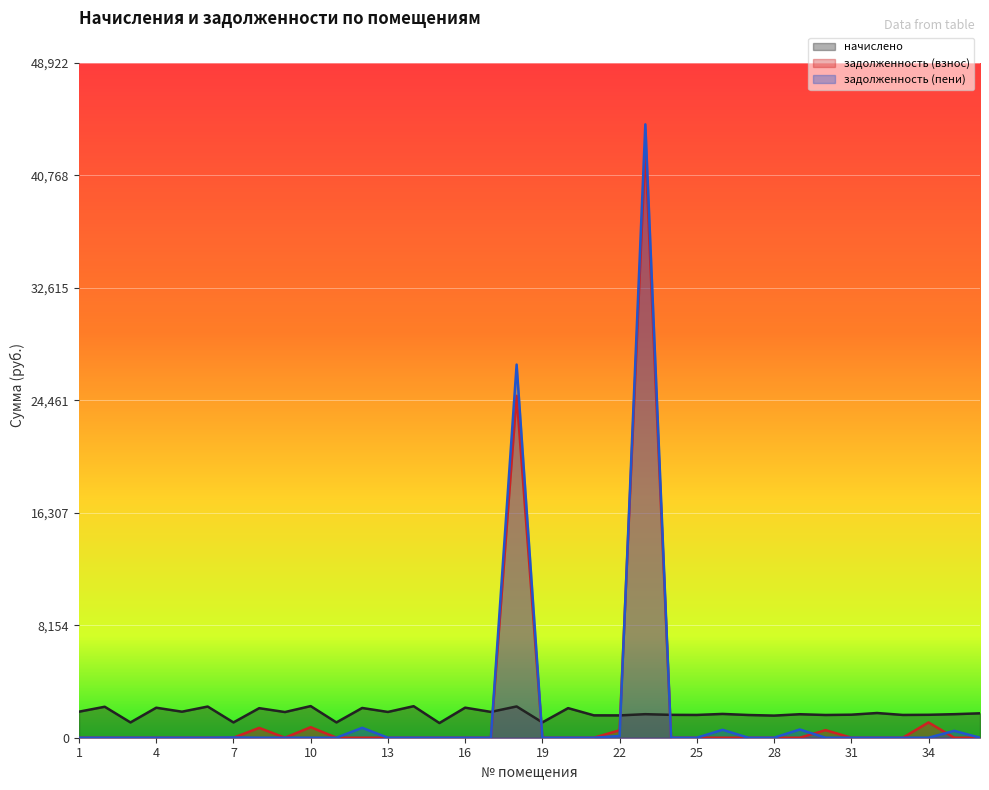

What is the value of the задолженность (пени) point at the 12th from the left?

719.0